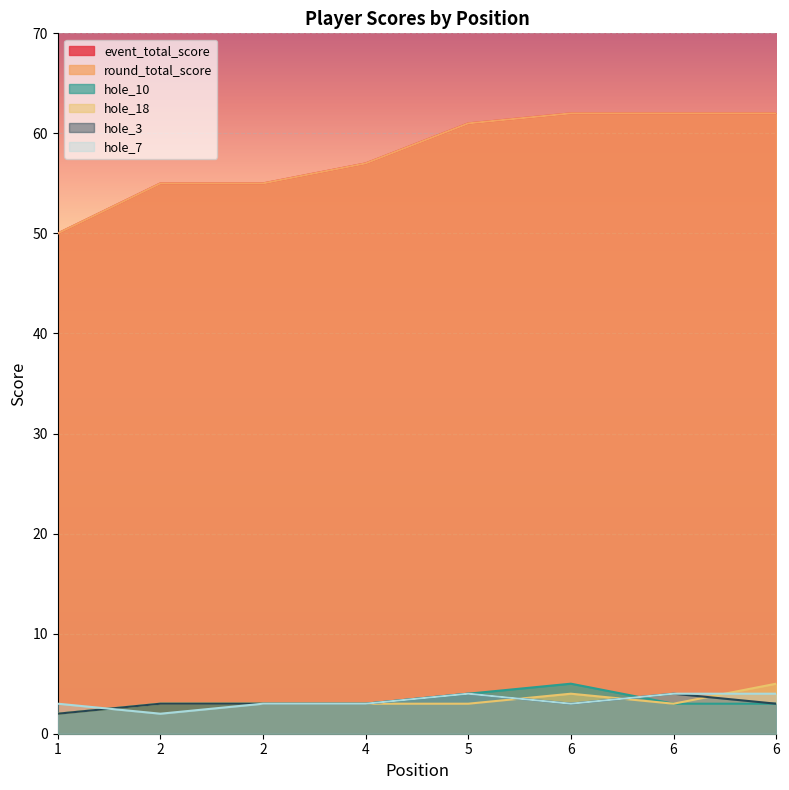

What is the value of the round_total_score point at the 2nd from the left?

55